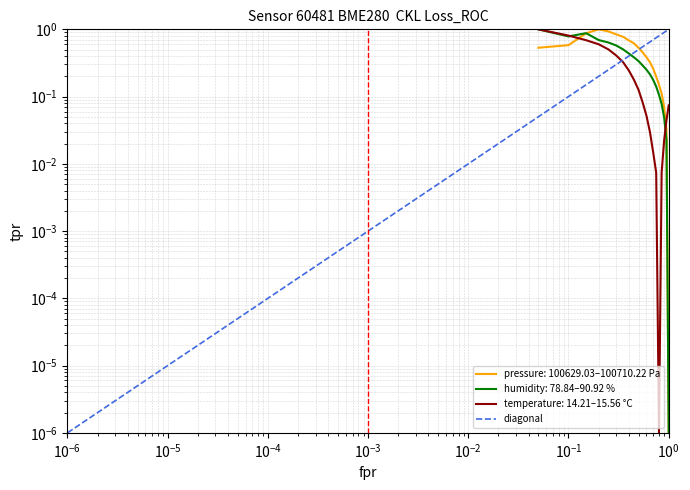

Count the number of data series in this chart.

3